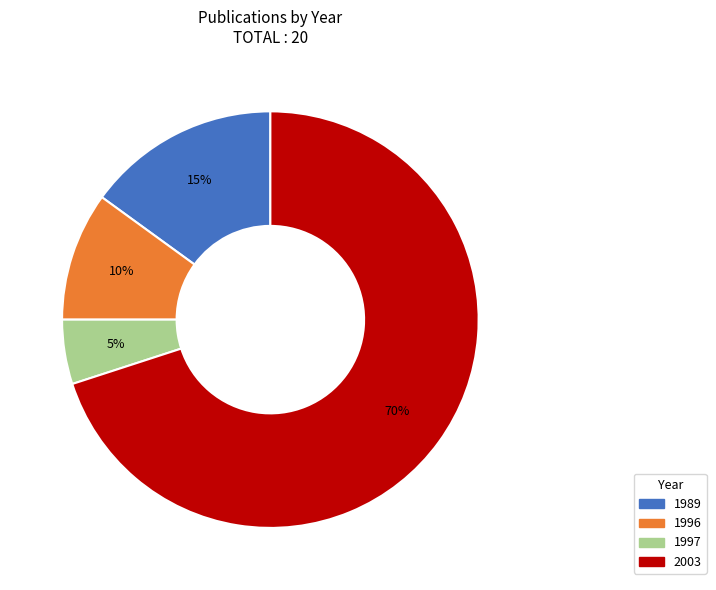

To the nearest percent, what percentage of the pie is 1997?

5%